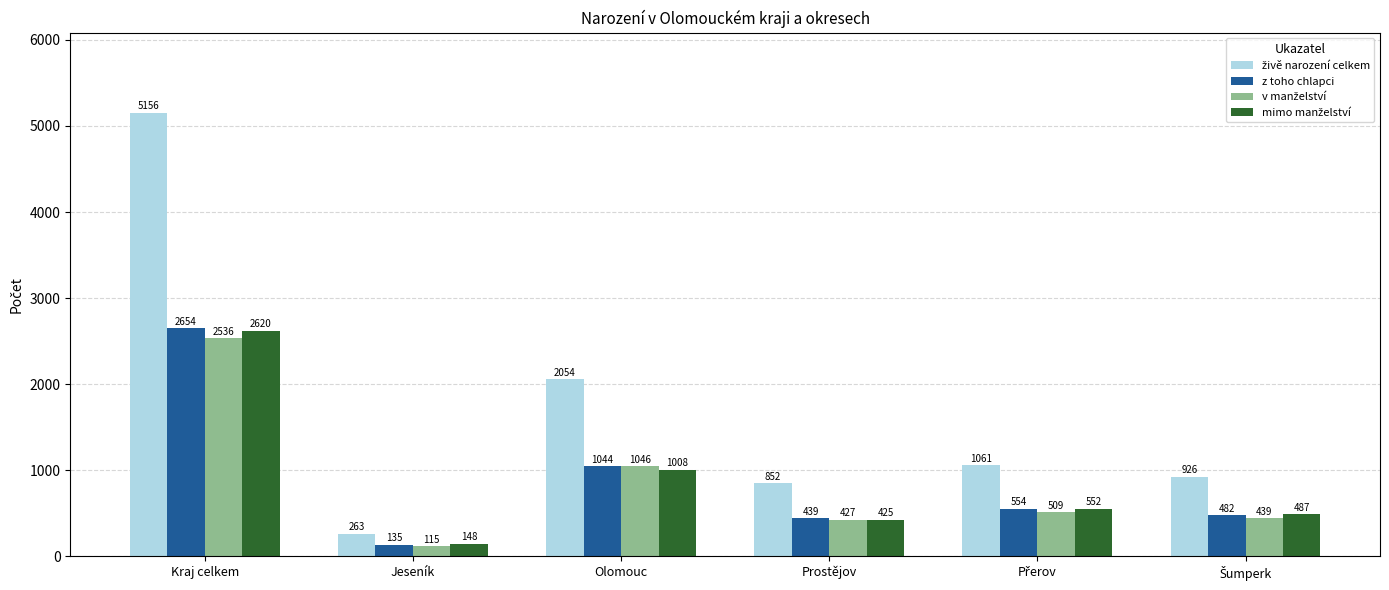

How many bars are there in each group?

4